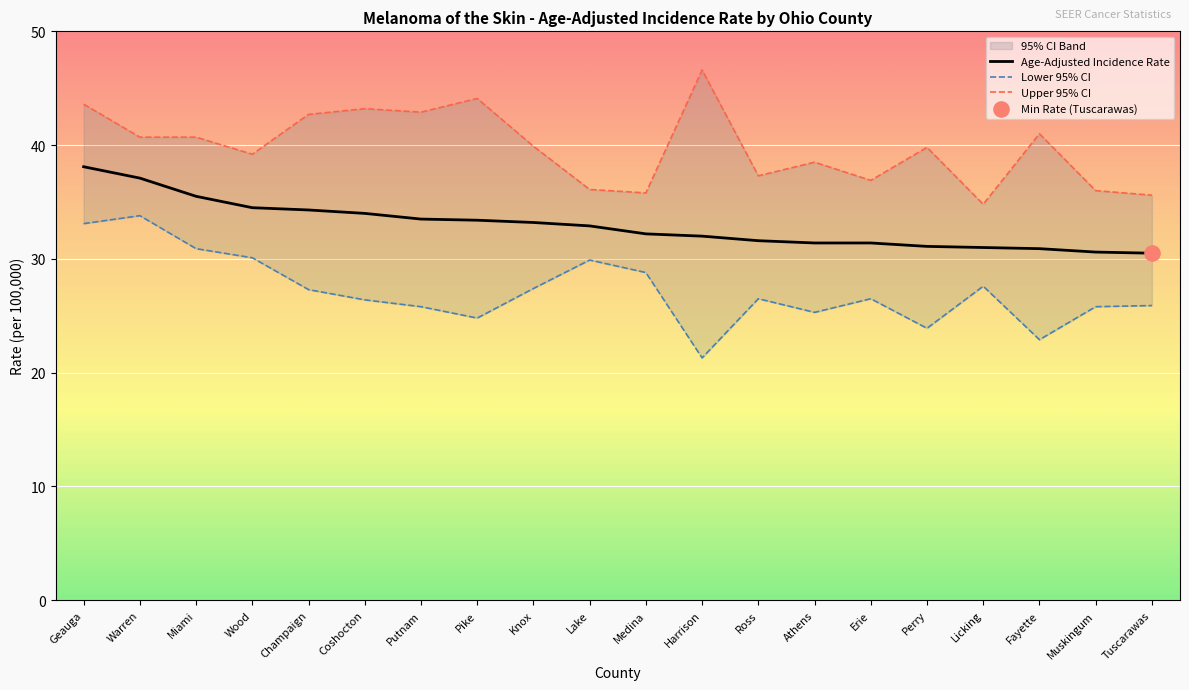

Which series contains the highest Y value?

Upper 95% CI